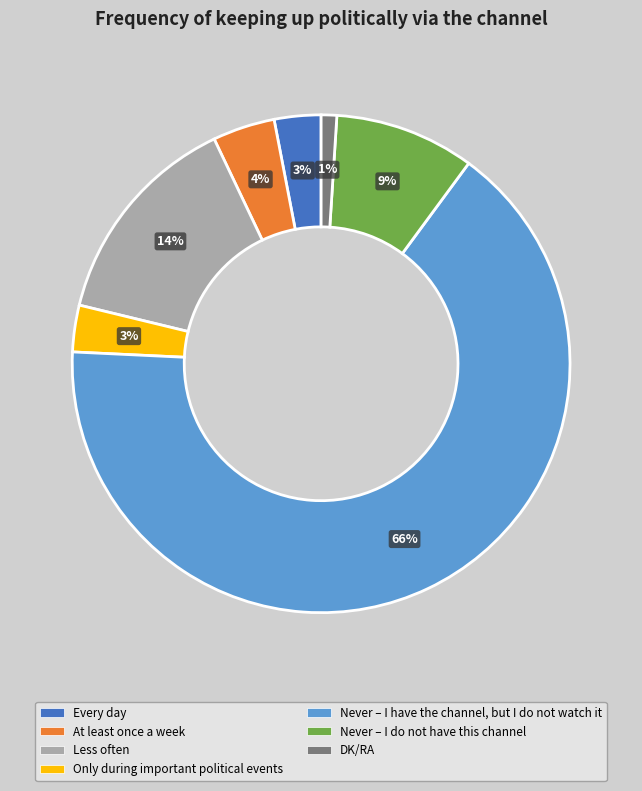

How many slices are in this pie chart?

7